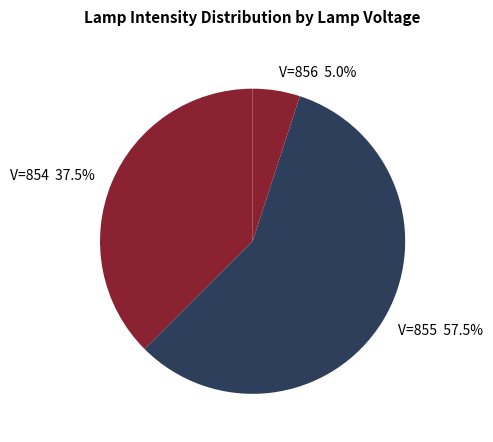

Is there any slice that represents more than half of the pie?

Yes